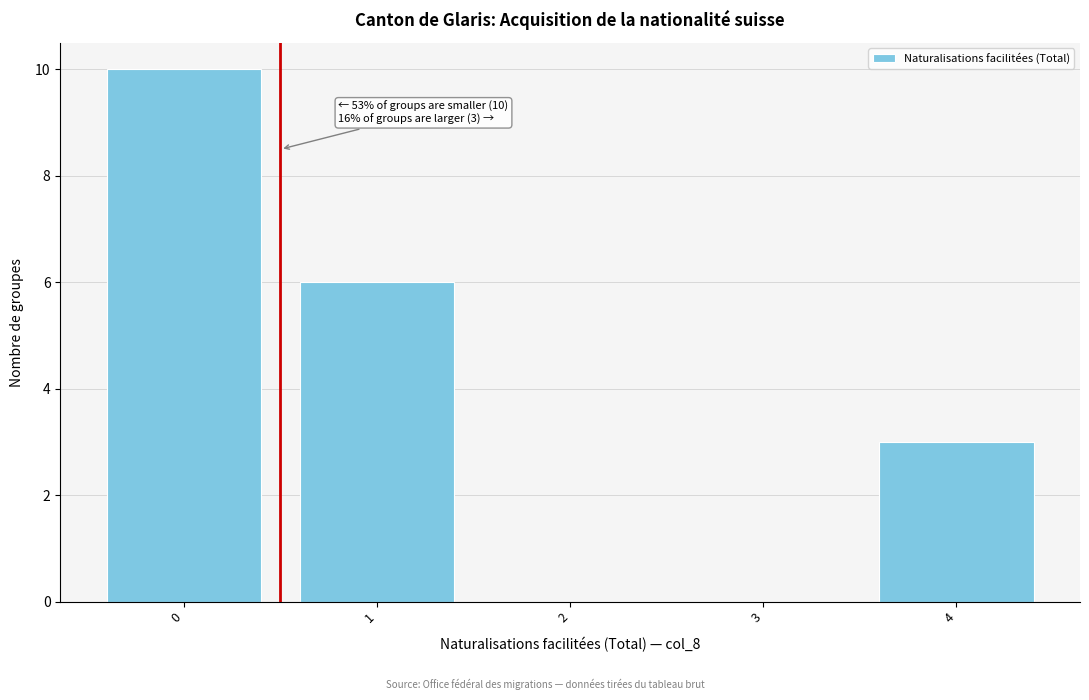

Reading left to right, extract all data points from this chart.

0=10	1=6	2=0	3=0	4=3